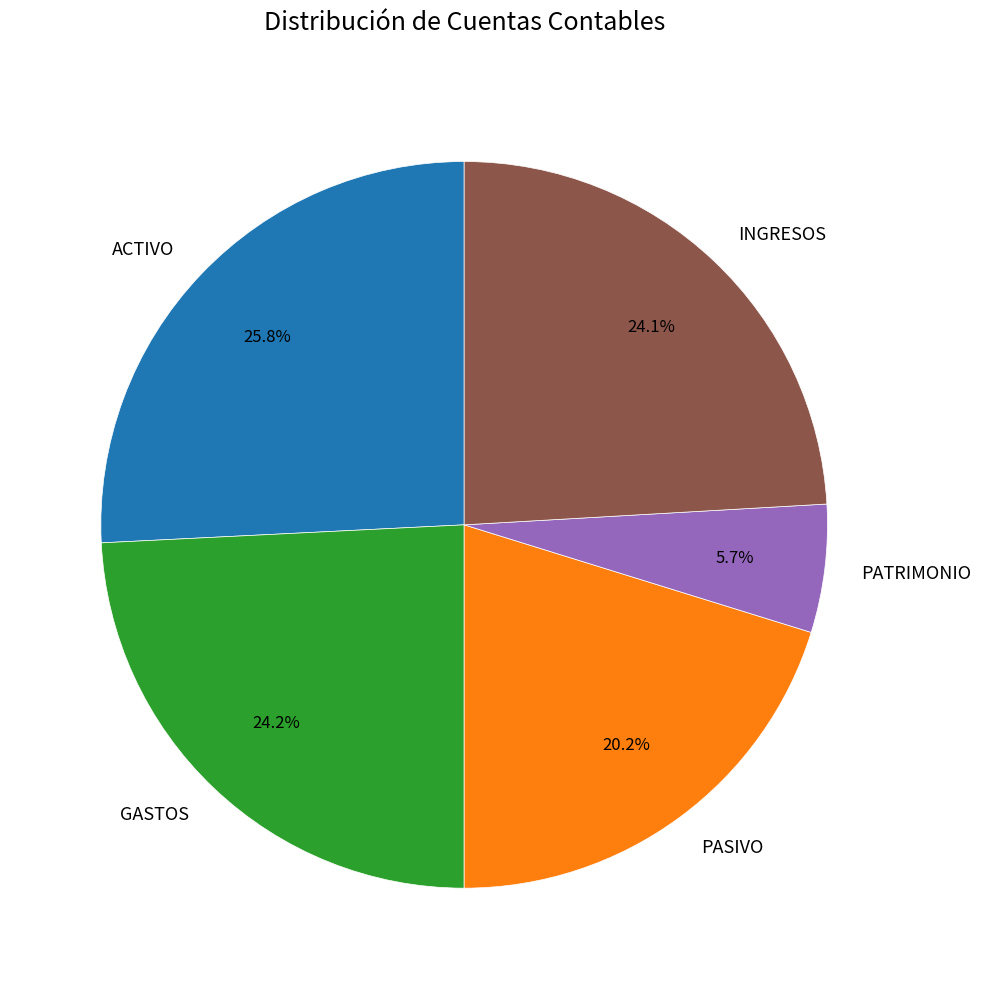

What portion of the pie excludes PASIVO?

79.8%